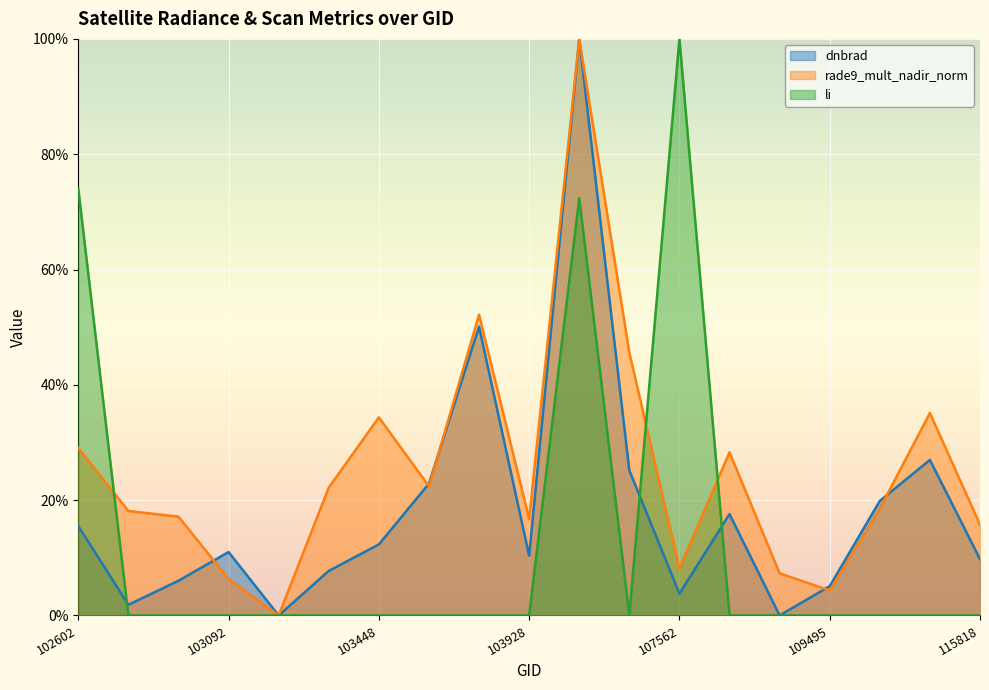

Rank the series by their average value, from highest to lowest.

rade9_mult_nadir_norm, dnbrad, li